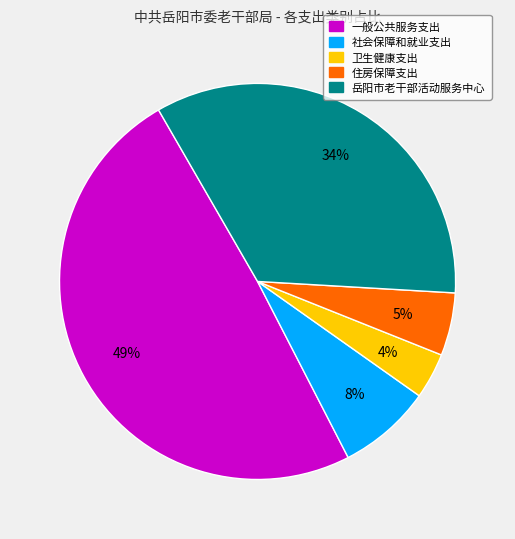

What is the largest slice in the pie chart?

一般公共服务支出